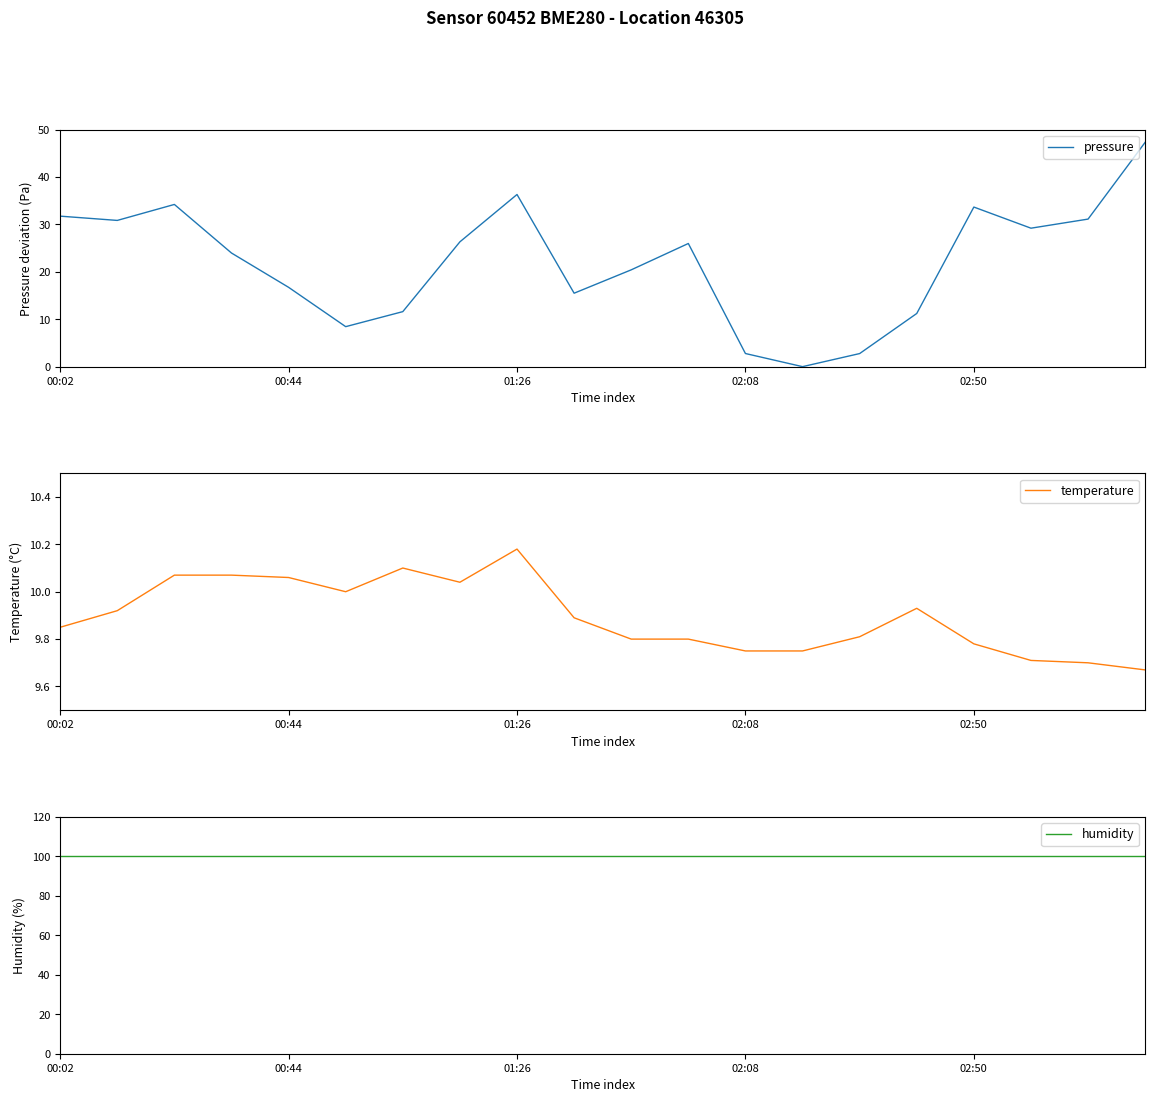

True or false: pressure has a value of 19.8 at 01:26.

False